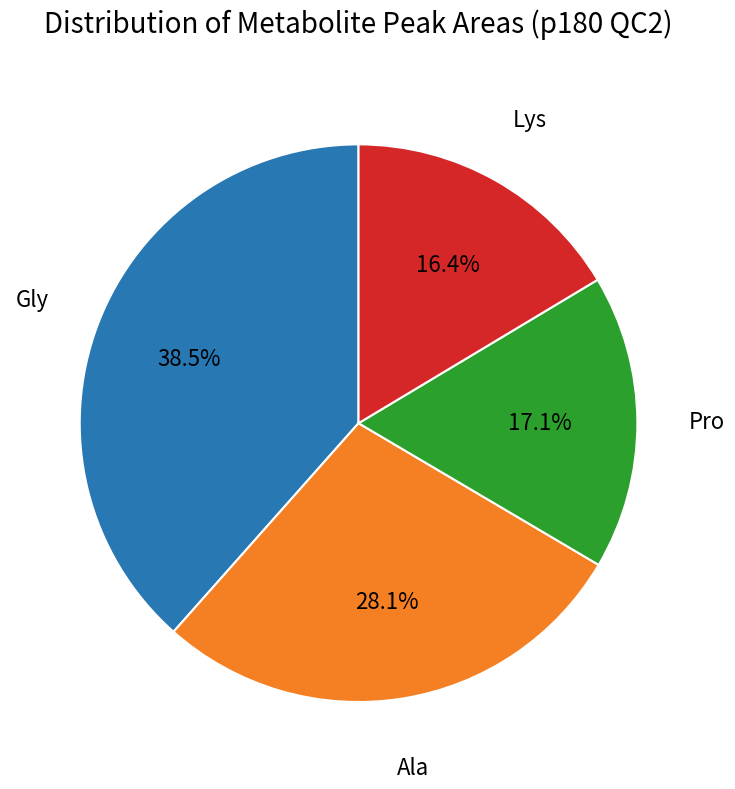

Does any single category account for the majority?

No